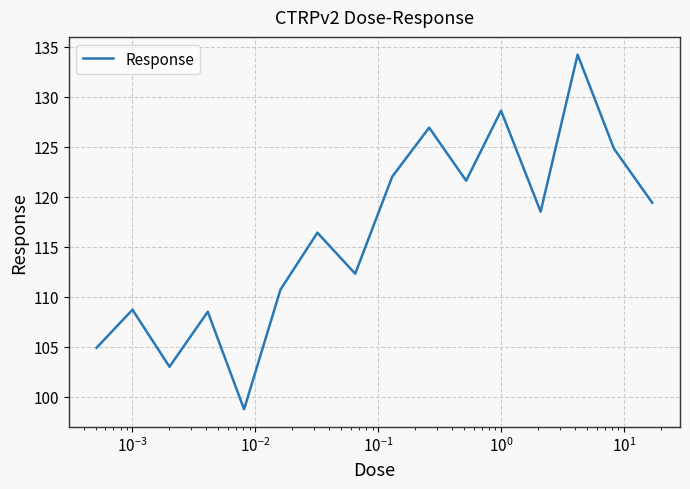

What is the greatest value displayed?

134.2